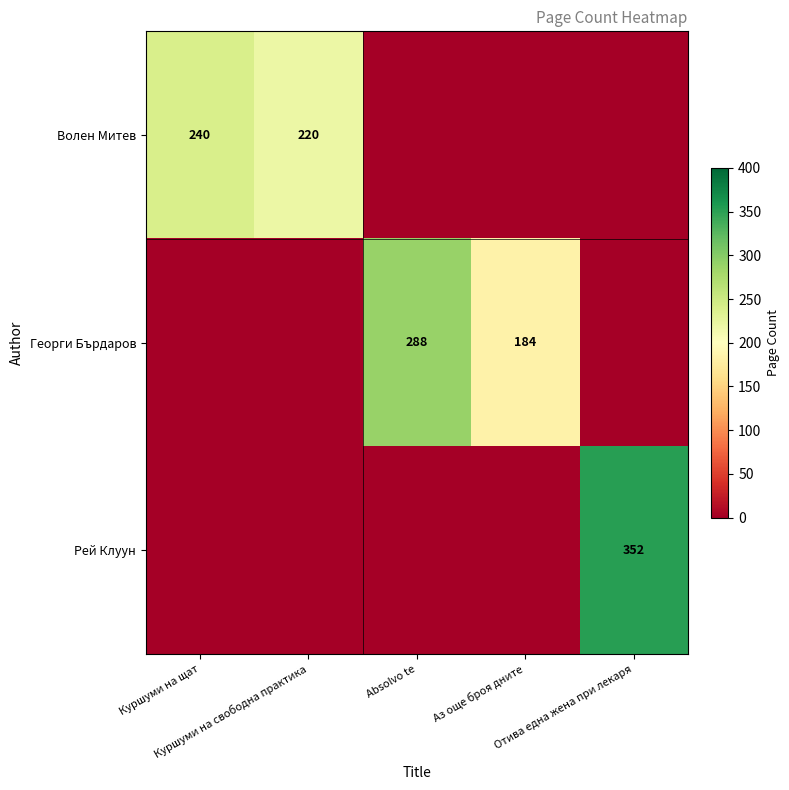

Rank the categories by Рей Клуун value from lowest to highest.

Куршуми на щат, Куршуми на свободна практика, Absolvo te, Аз още броя дните, Отива една жена при лекаря